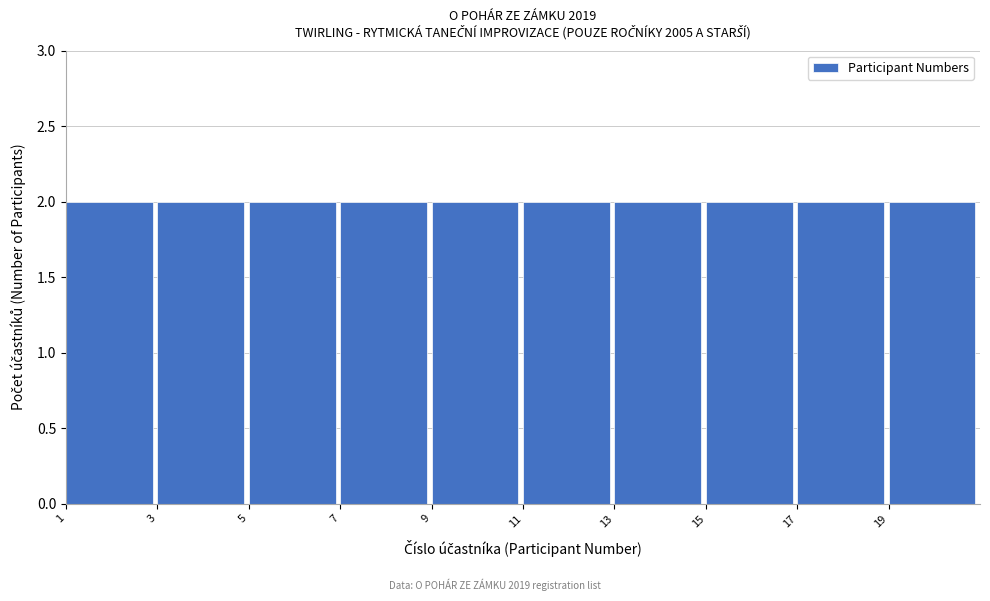

Reading left to right, transcribe this chart: for each bar, give the range it covers on the x-axis and its height. The values are not printed on the chart, so give them approximately, as read against the axis.

1 to 3: 2
3 to 5: 2
5 to 7: 2
7 to 9: 2
9 to 11: 2
11 to 13: 2
13 to 15: 2
15 to 17: 2
17 to 19: 2
19 to 21: 2